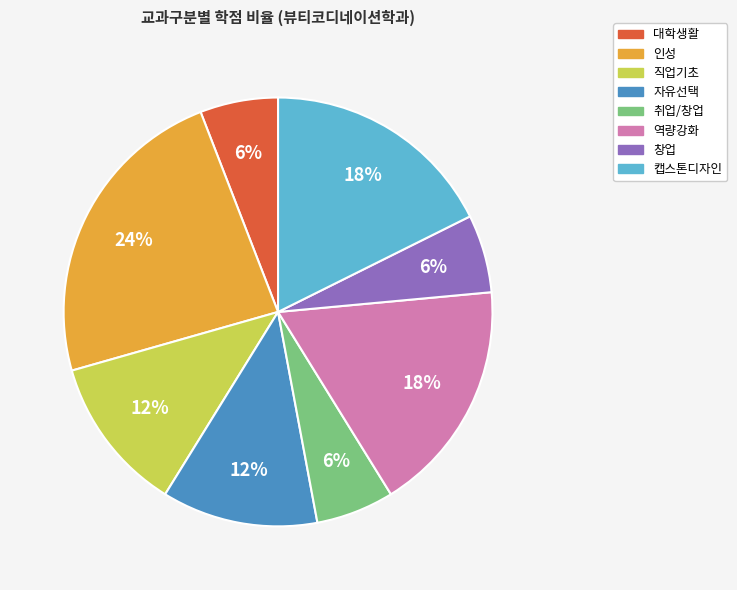

Does any single category account for the majority?

No